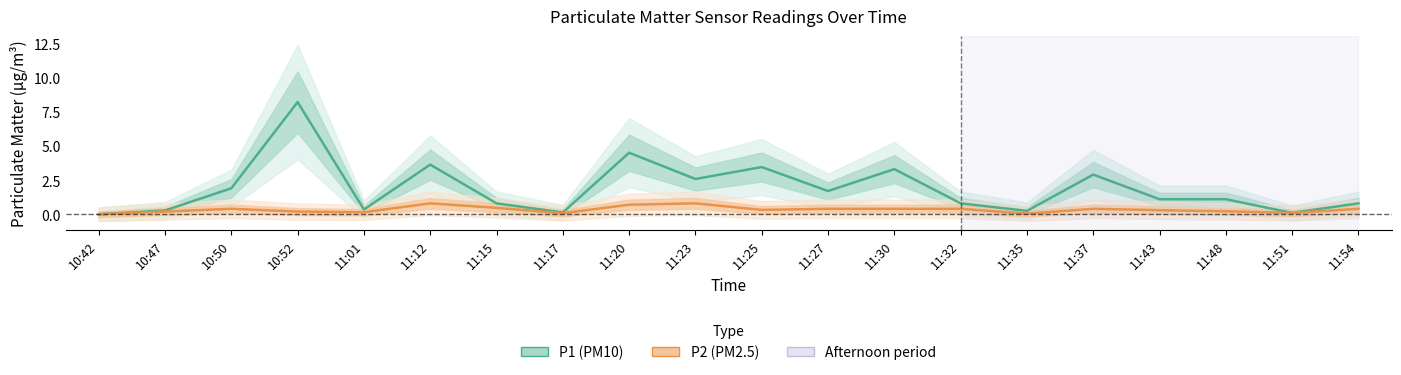

At which category does the chart reach its minimum across all series?

10:42